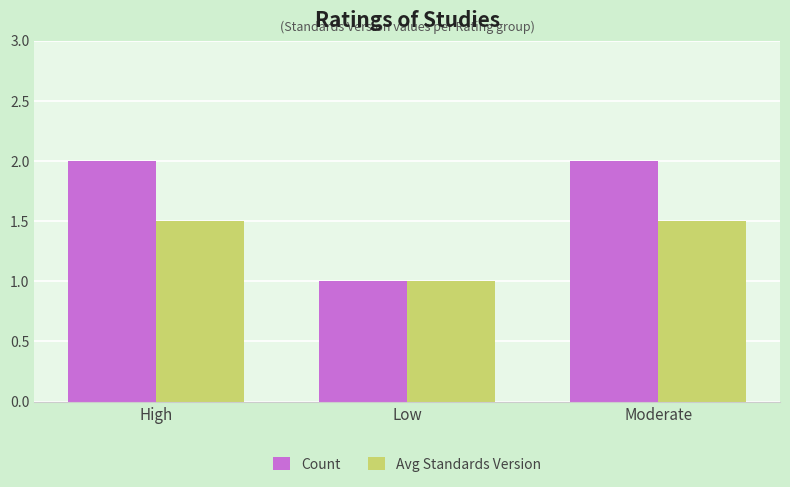

Reading left to right, transcribe all the data shown in this chart.

Count: 2.0	1.0	2.0
Avg Standards Version: 1.5	1.0	1.5